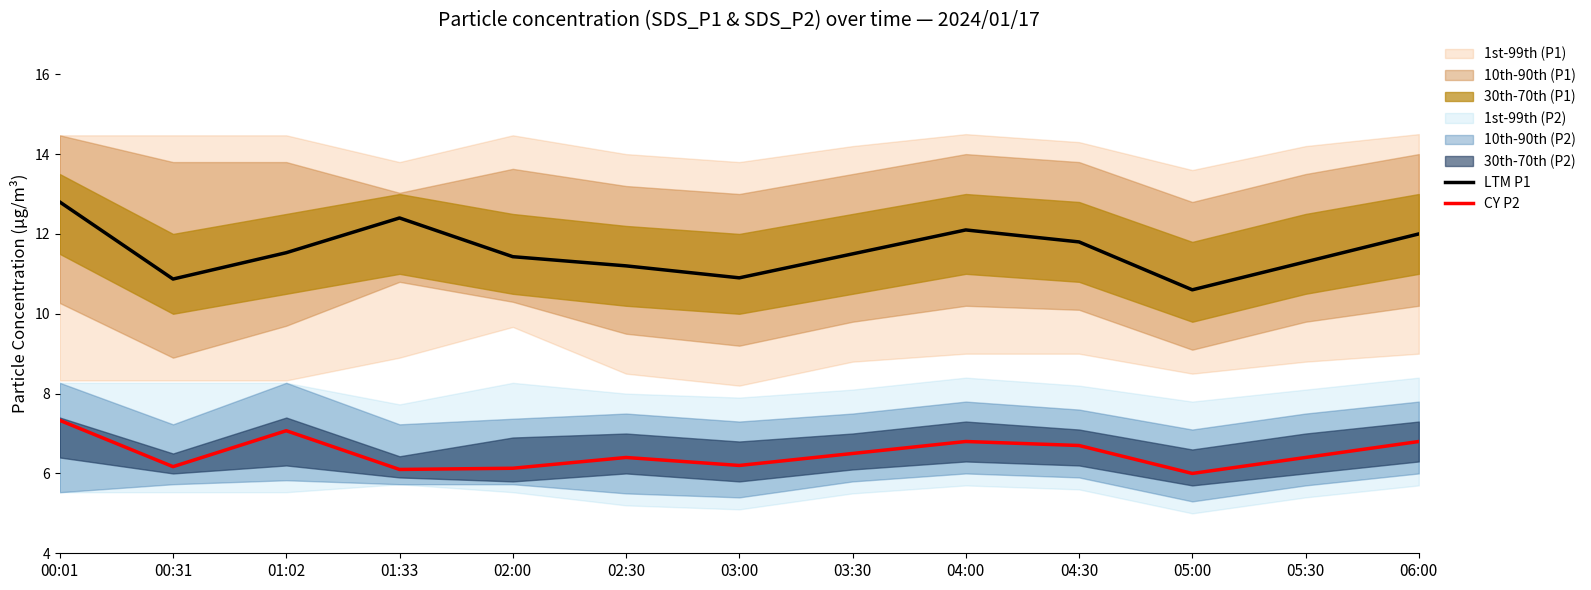

Reading left to right, transcribe all the data shown in this chart.

LTM P1: 12.8	10.9	11.5	12.4	11.4	11.2	10.9	11.5	12.1	11.8	10.6	11.3	12.0
CY P2: 7.3	6.2	7.1	6.1	6.1	6.4	6.2	6.5	6.8	6.7	6.0	6.4	6.8